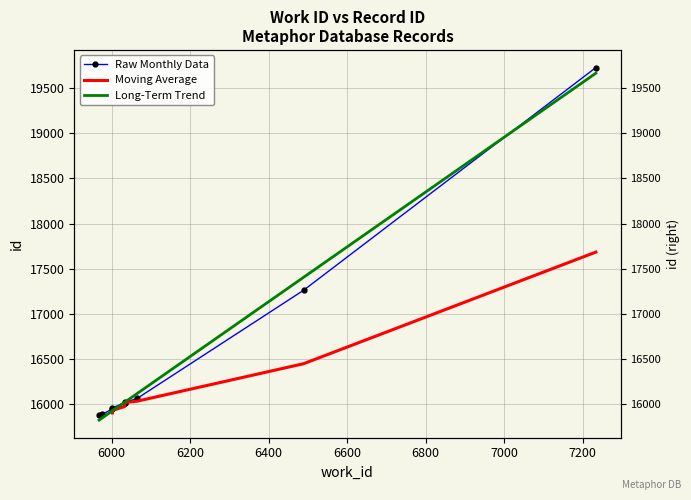

At how many categories does at least one series exceed 19114?

1